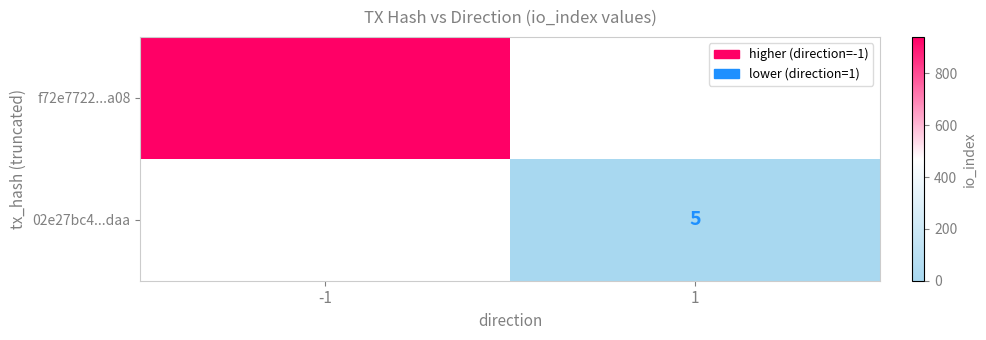

The 02e27bc4...daa series shows 5 at 1. True or false?

True